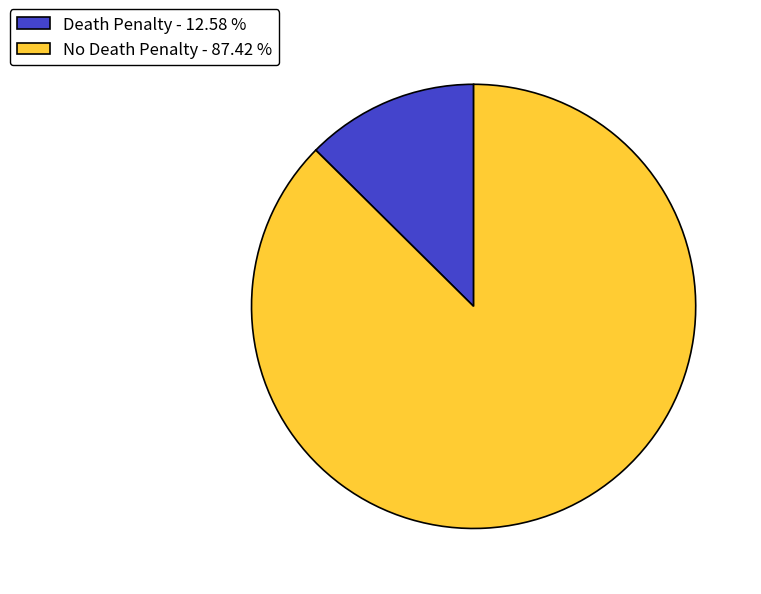

Between No Death Penalty and Death Penalty, which is larger?

No Death Penalty